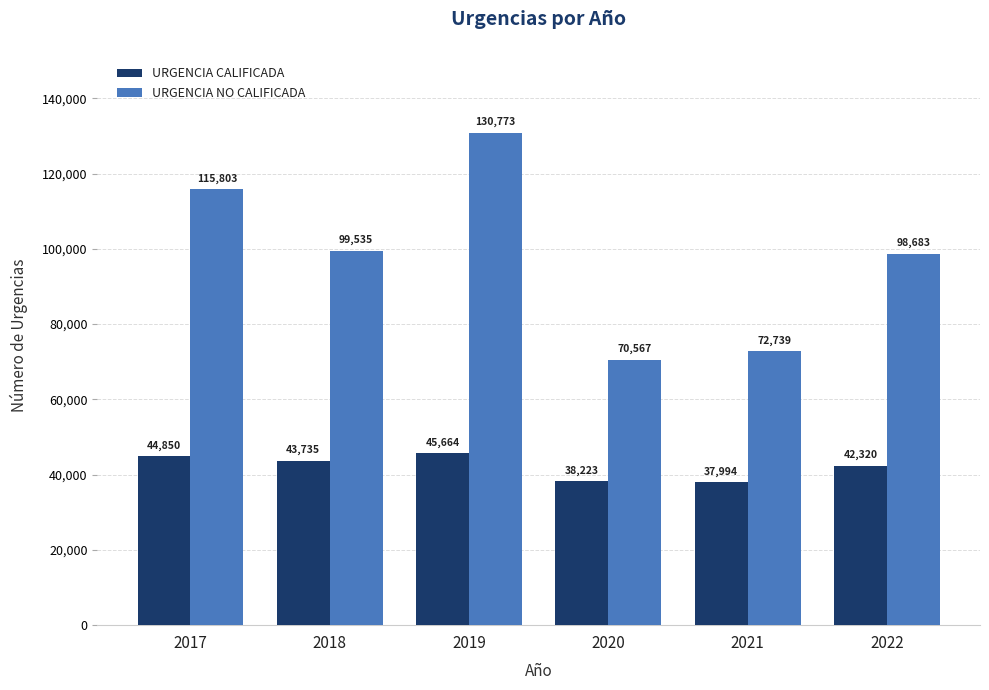

Reading left to right, what are all the values shown in this chart?

URGENCIA CALIFICADA: 44850	43735	45664	38223	37994	42320
URGENCIA NO CALIFICADA: 115803	99535	130773	70567	72739	98683